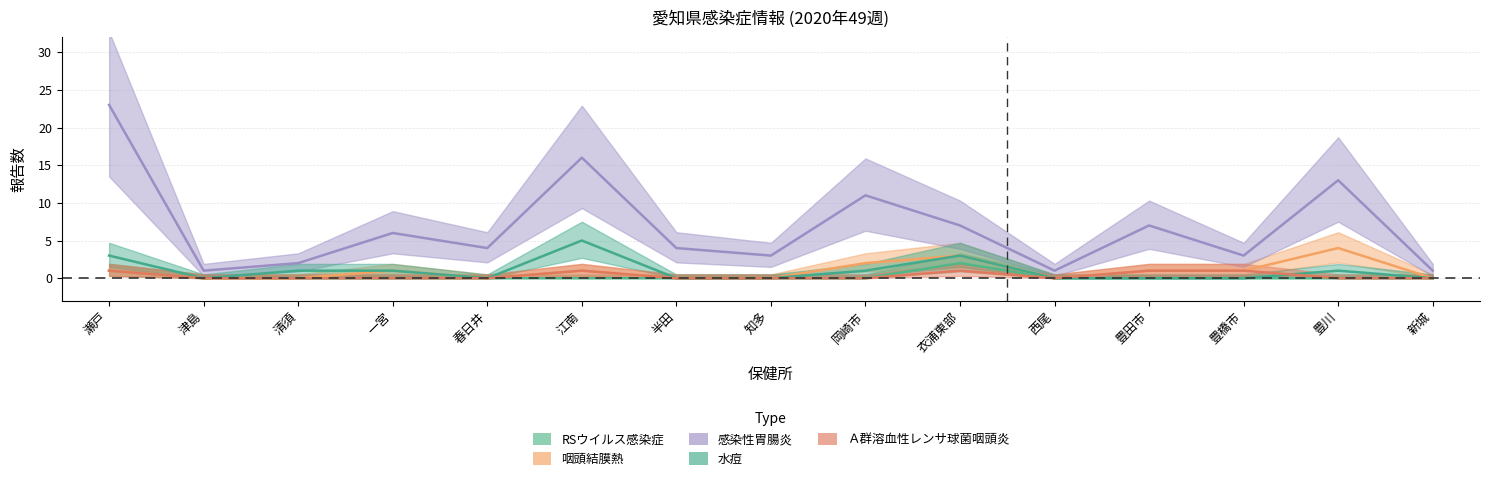

How many interior local peaks does the 水痘 series have?

3